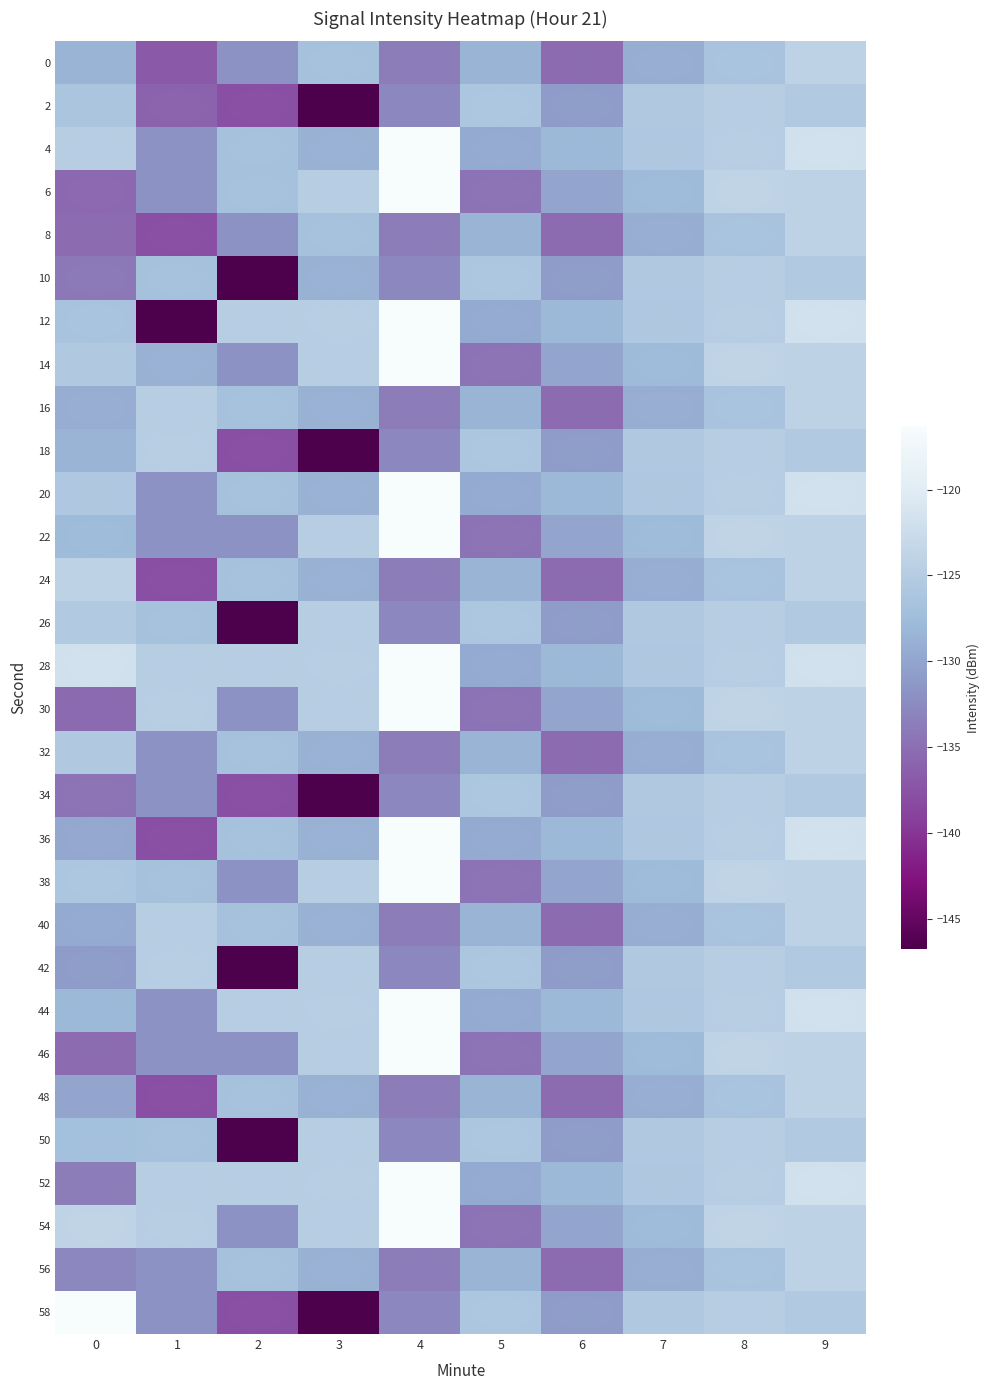

Is the value of 0 at 0 greater than the value of 12 at 4?

No